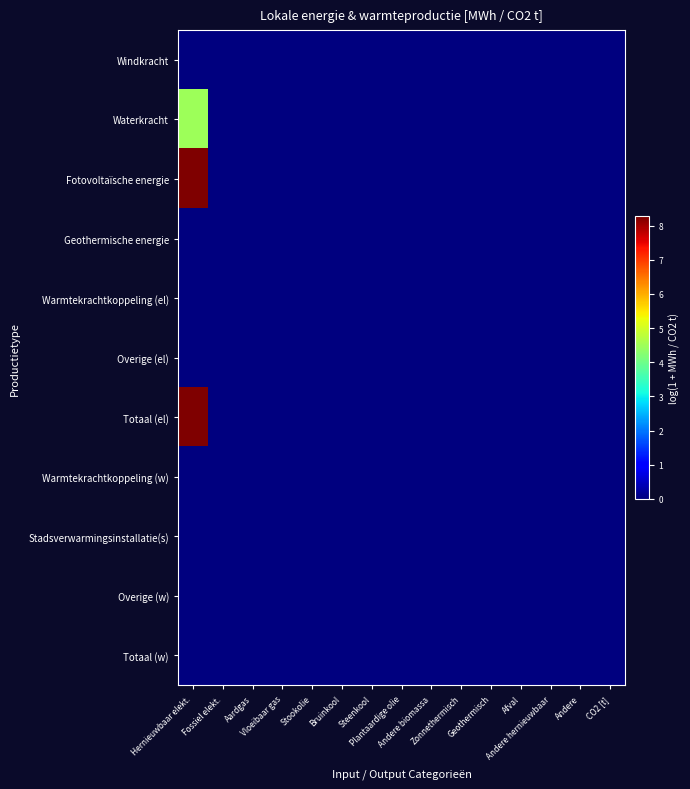

Which category has the highest value across all series?

Hernieuwbaar elekt.